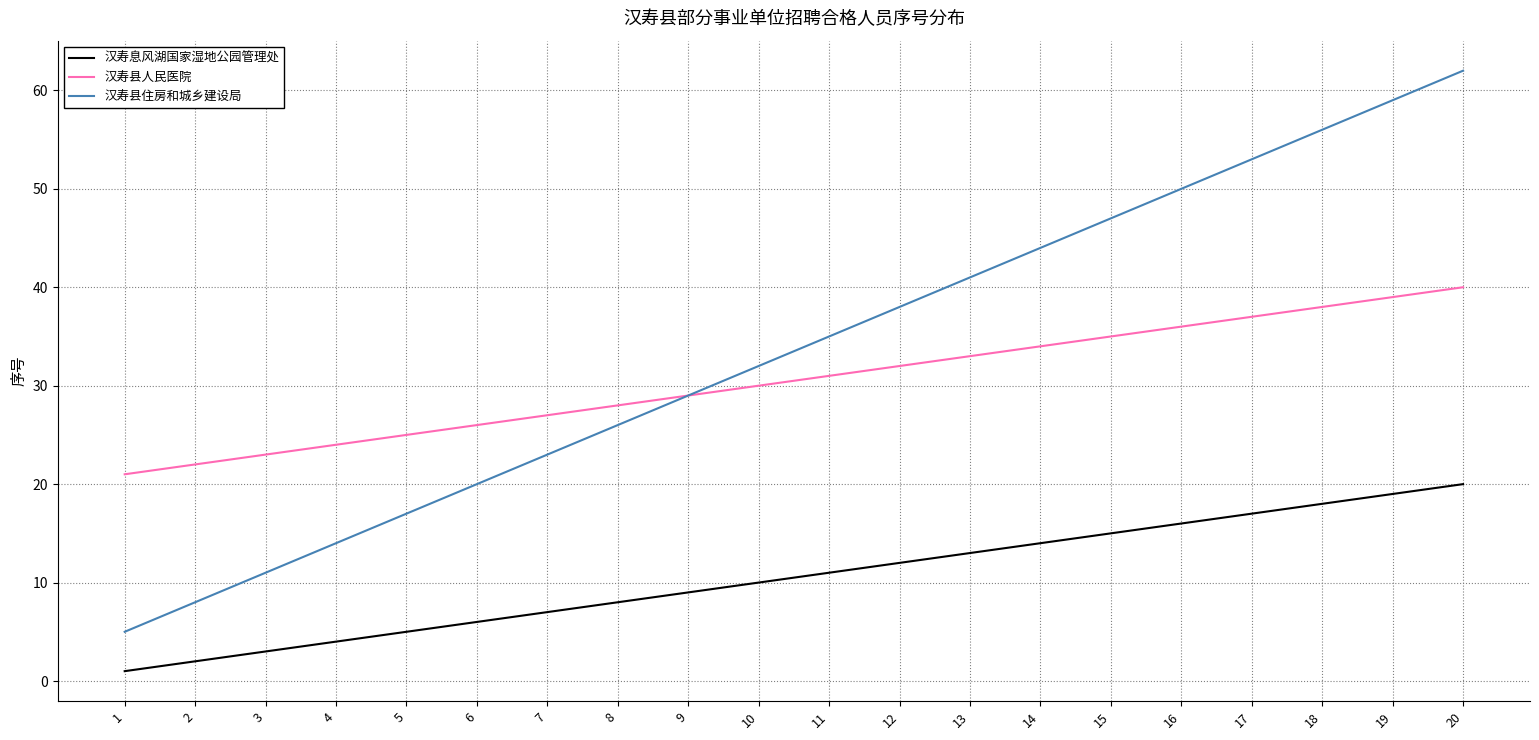

At how many categories does at least one series exceed 3?

20